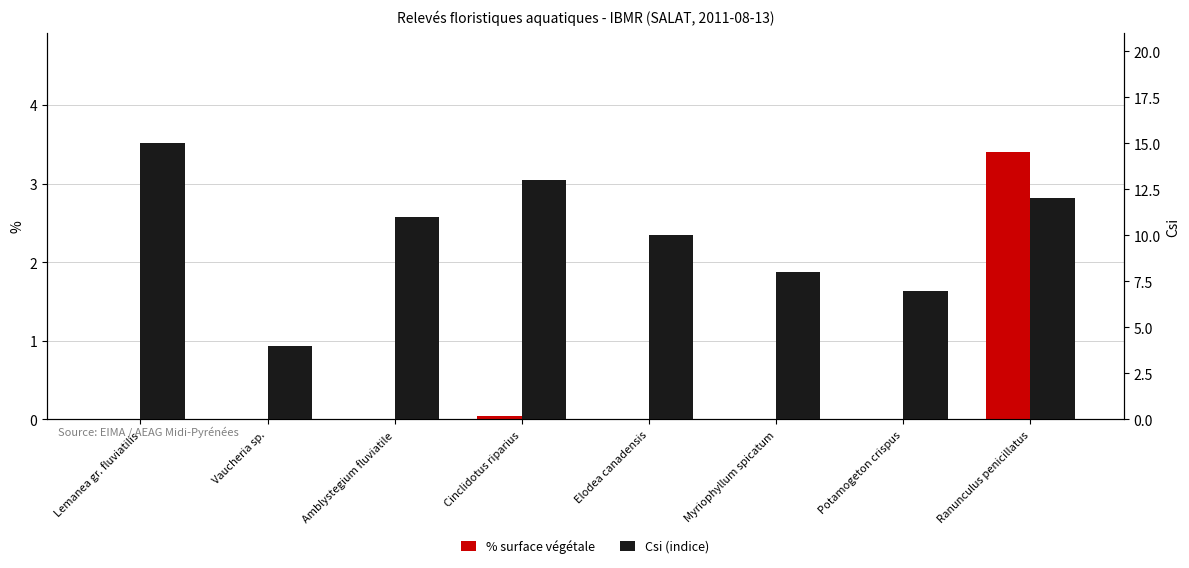

Is the value of % surface végétale at Ranunculus penicillatus greater than the value of Csi (indice) at Amblystegium fluviatile?

No